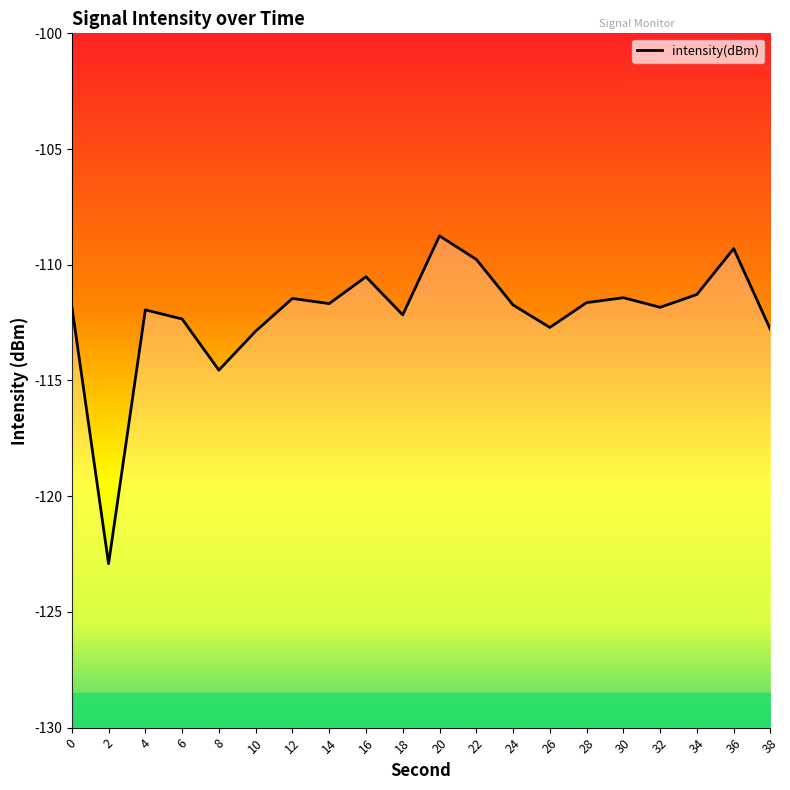

What is the difference between the maximum and minimum values?

14.2